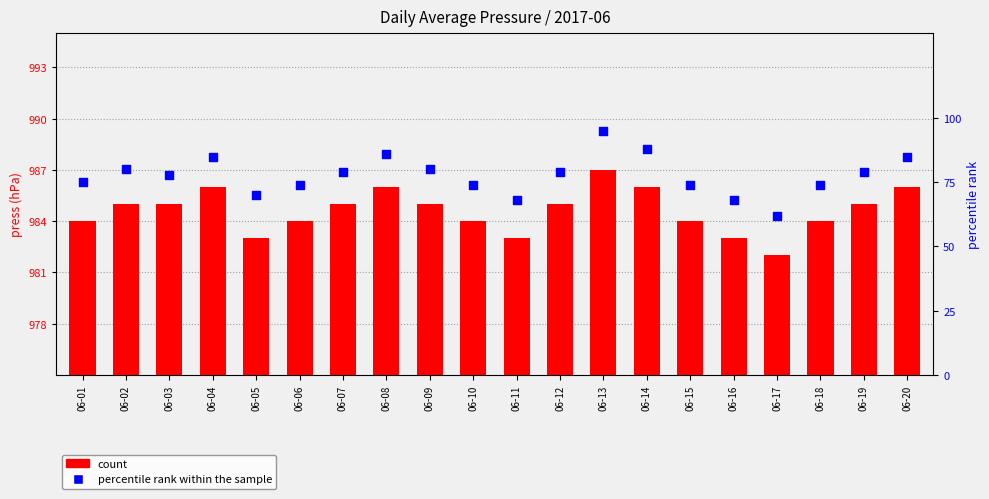

Is the value of count at 06-19 greater than the value of percentile rank within the sample at 06-10?

Yes